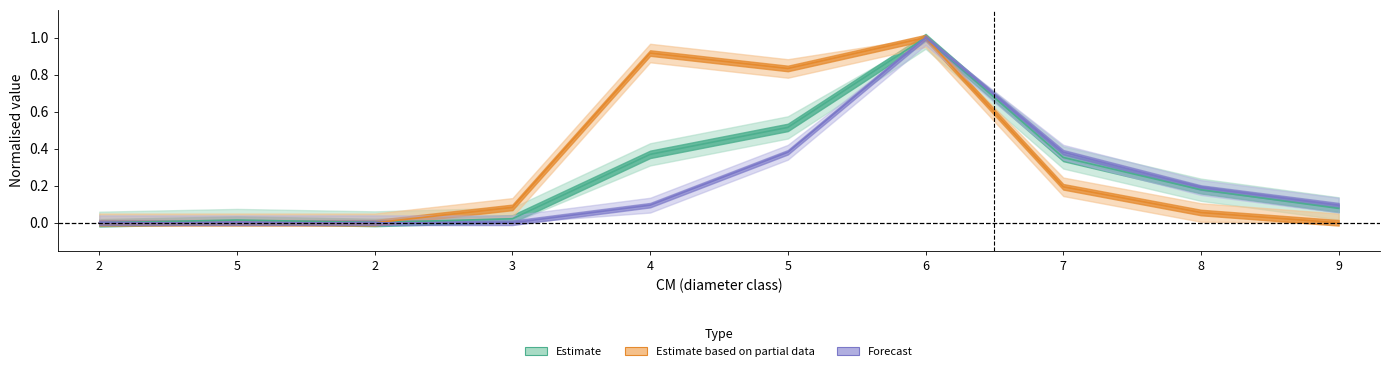

Is it true that produit_vtgr equals 1.0 at 6?

True